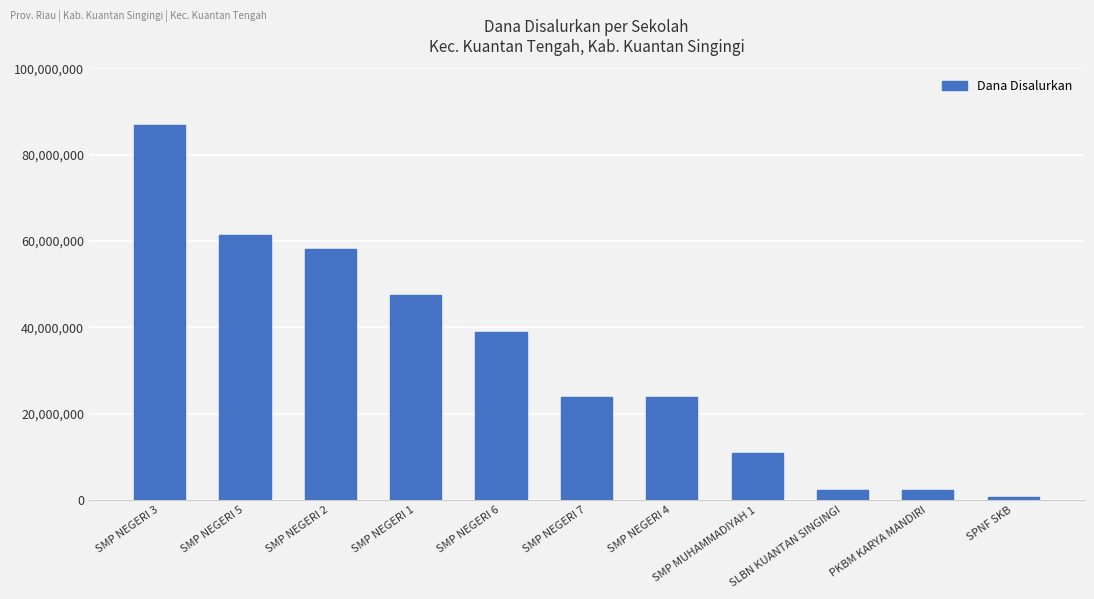

What is the label of the 3rd bar from the right?

SLBN KUANTAN SINGINGI